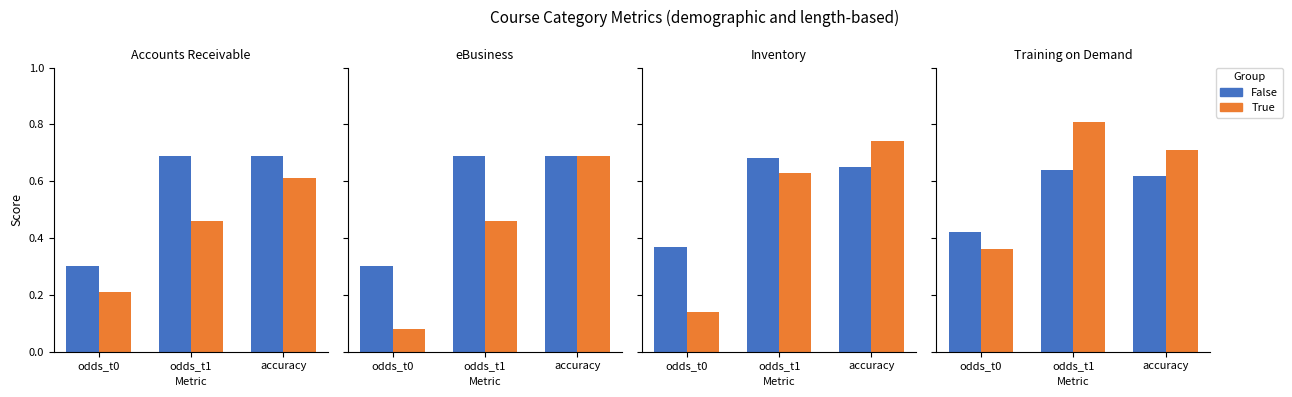

Count the number of data series in this chart.

2